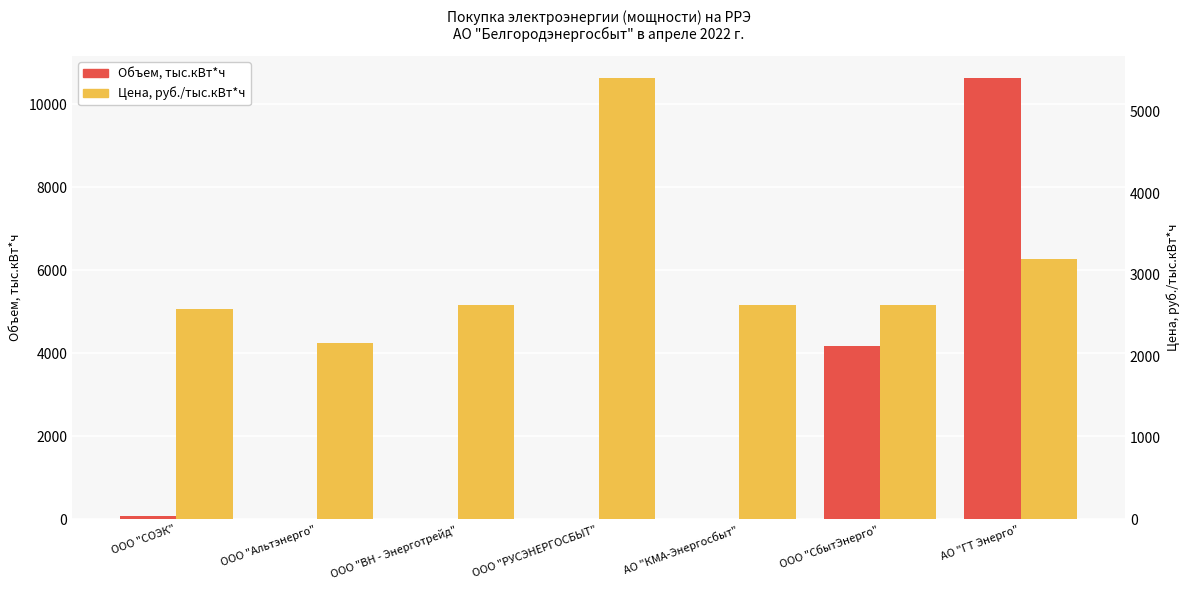

True or false: Цена, руб./тыс.кВт*ч has a value of 2626.3 at ООО "ВН - Энерготрейд".

True